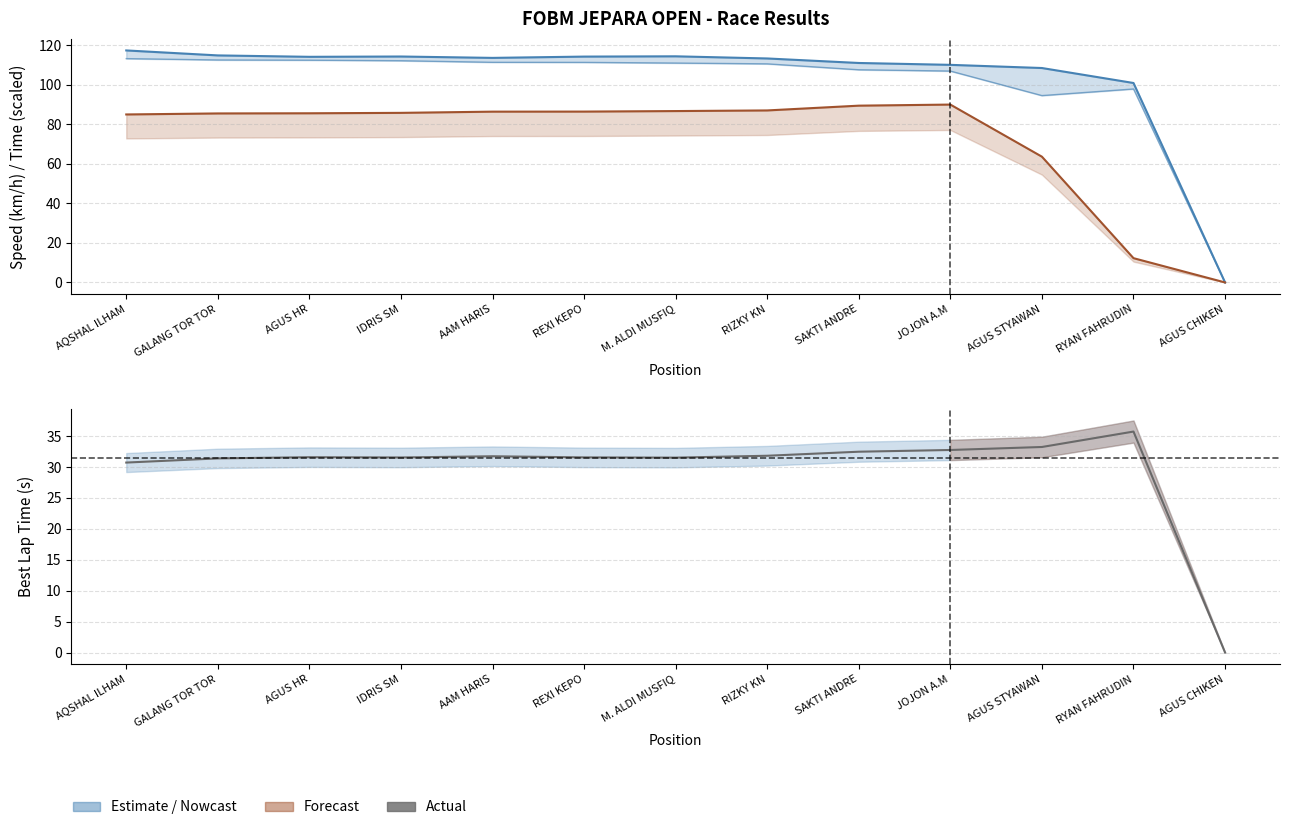

At which category is the sum across all series the highest?

AQSHAL ILHAM